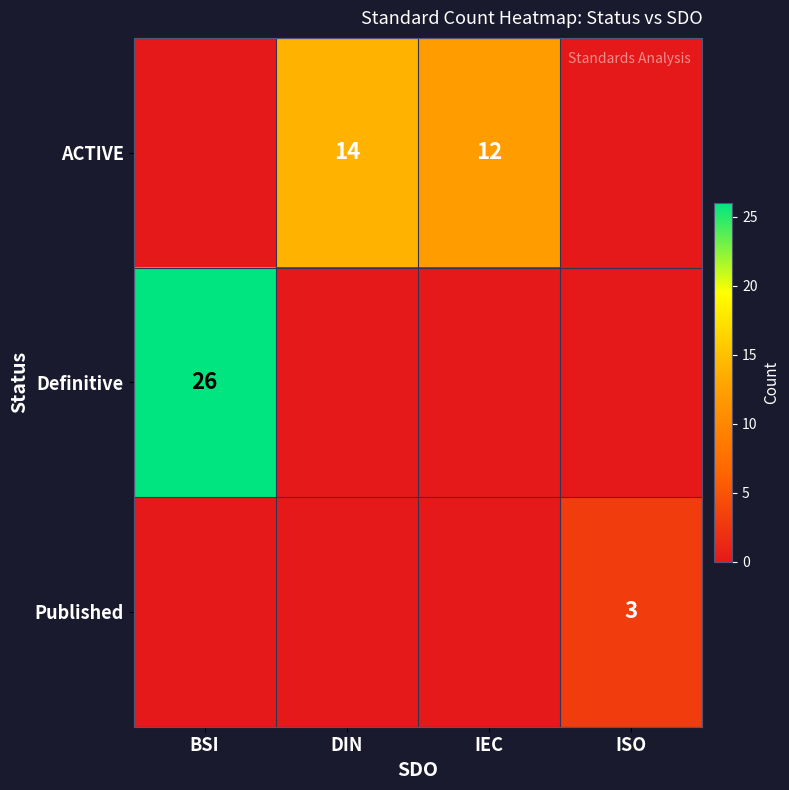

What is the greatest value displayed?

26